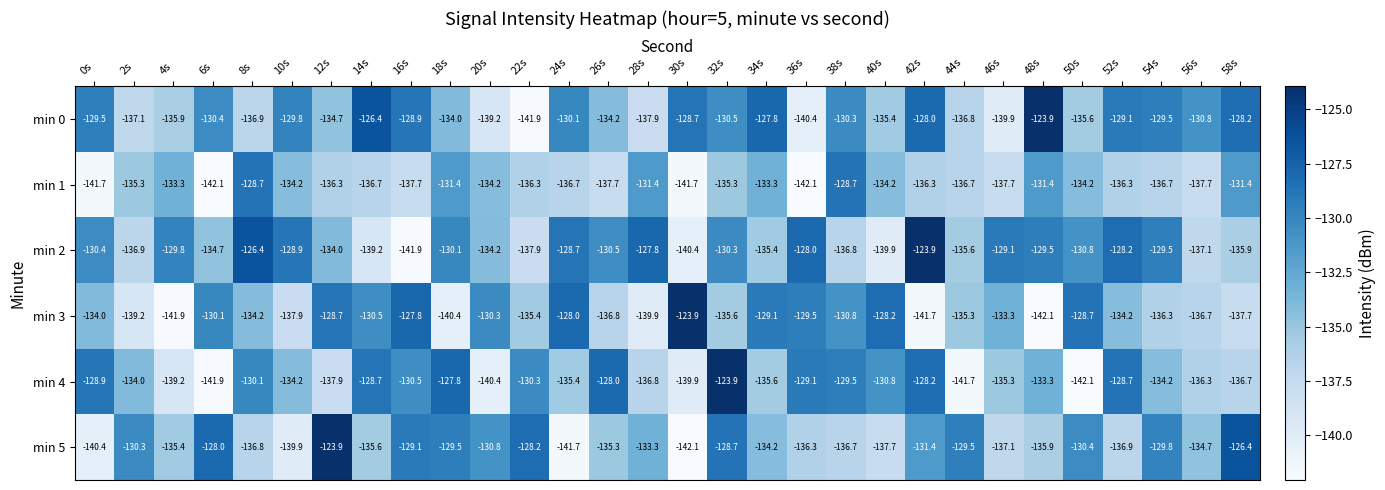

What is the greatest value displayed?

-123.9